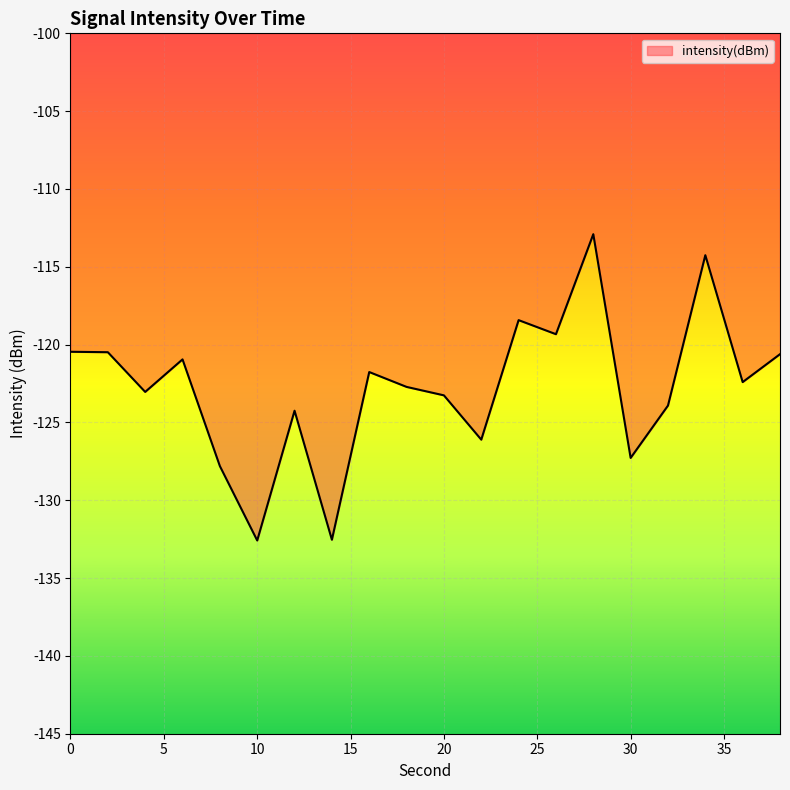

What is the difference between the maximum and minimum values?

19.7